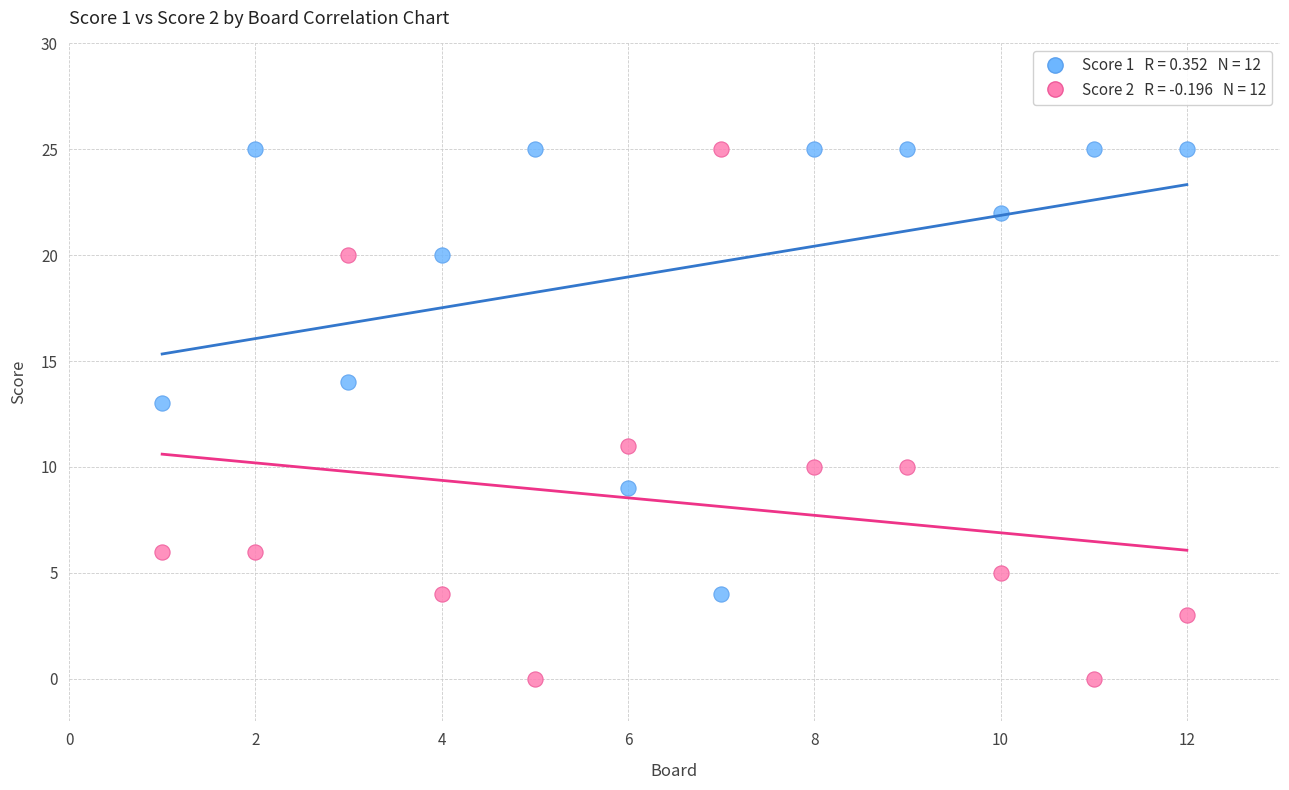

Across all data points, what is the range of X values (max minus min)?

11